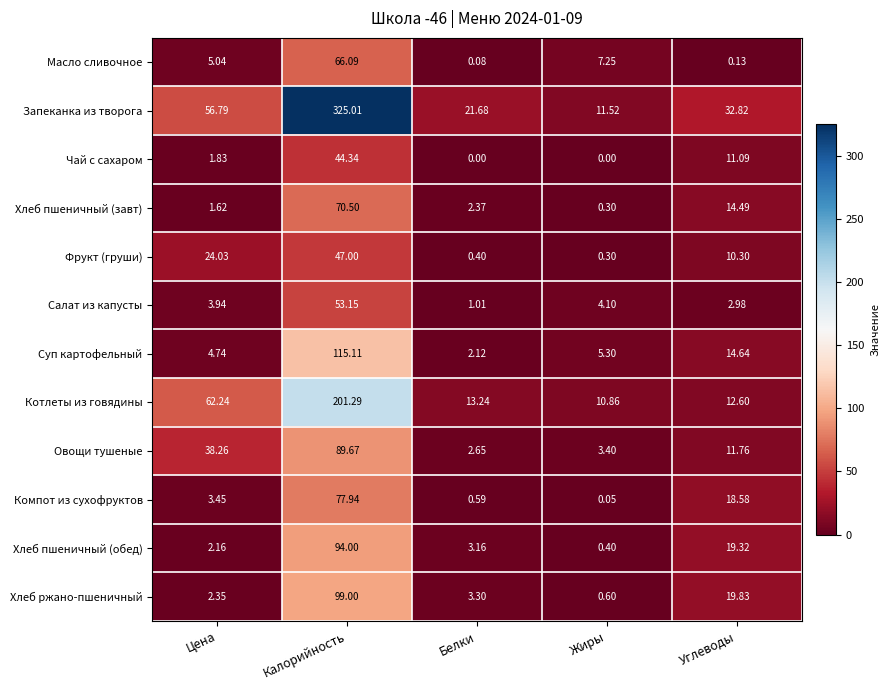

What is the difference between the highest and lowest values at Белки?

21.7